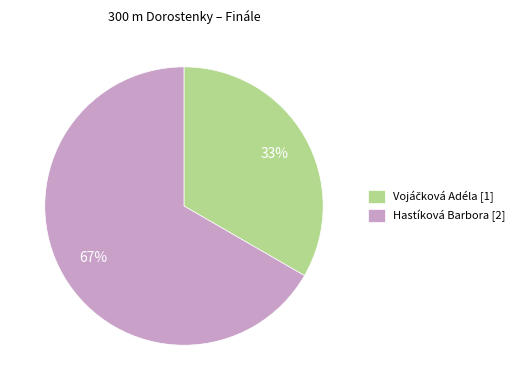

What is the largest slice in the pie chart?

Hastíková Barbora